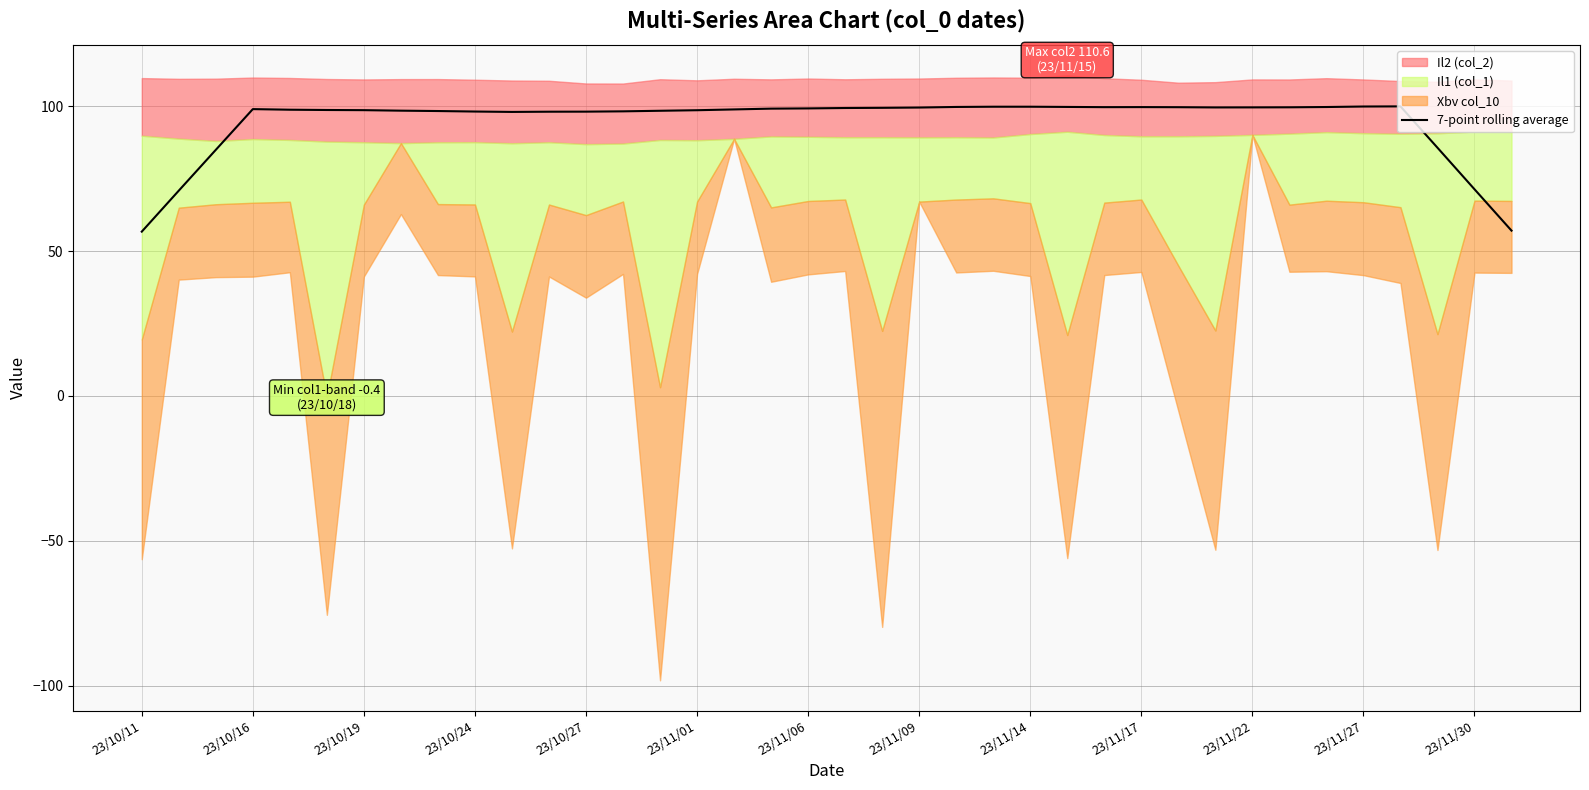

What is the lowest value of the 7-point rolling average series?

56.7